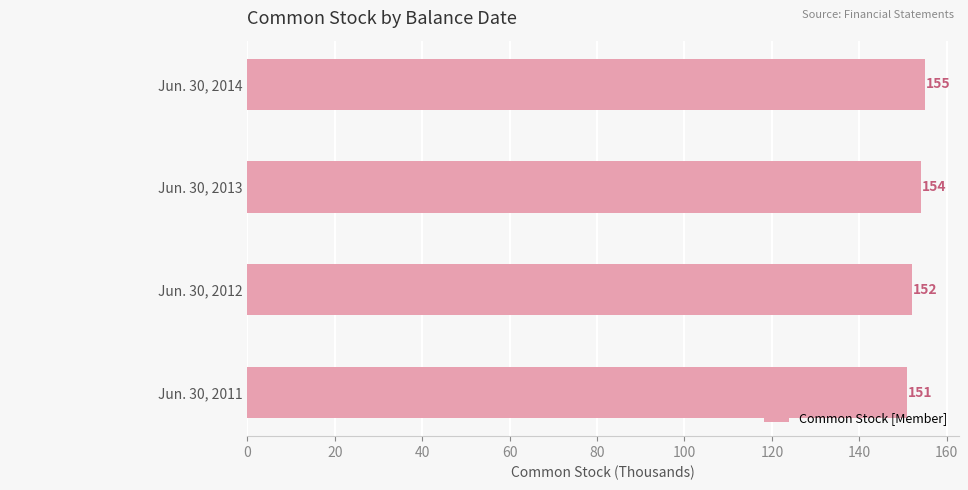

Are the bars horizontal?

Yes